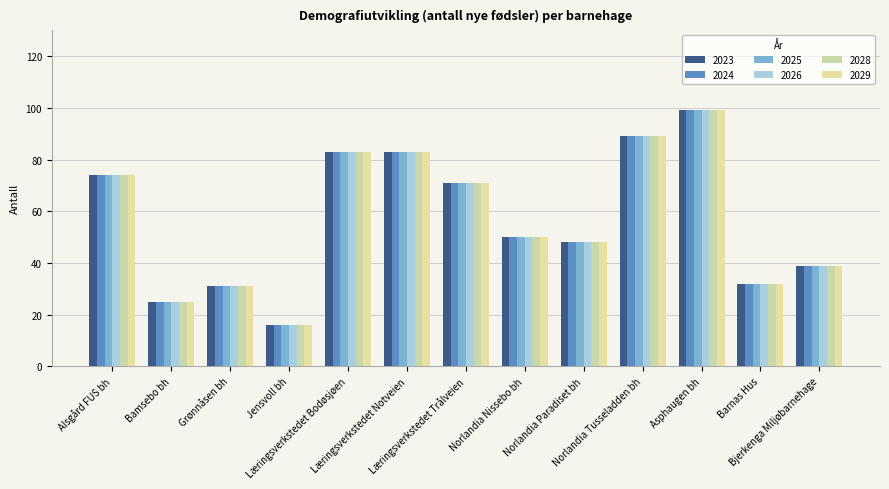

Which has a higher value, Læringsverkstedet Trålveien or Alsgård FUS bh?

Alsgård FUS bh